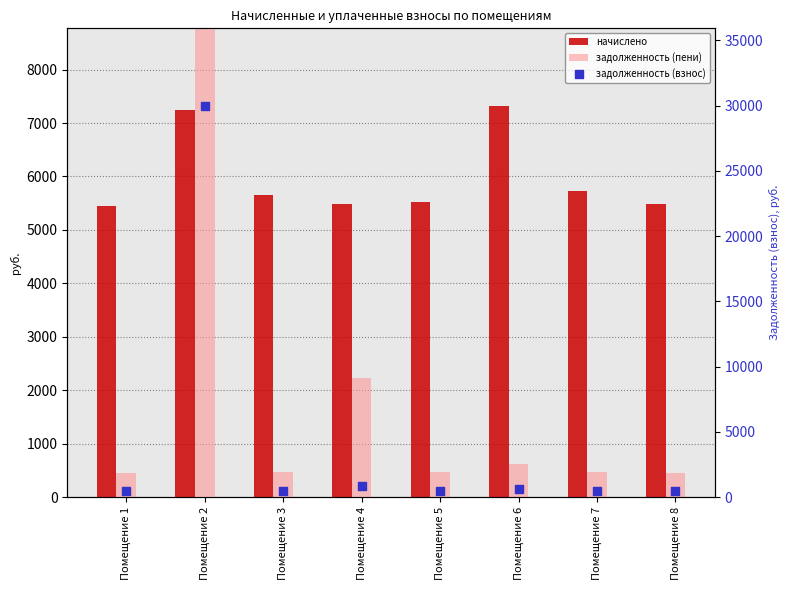

Which series has the largest total across all categories?

начислено